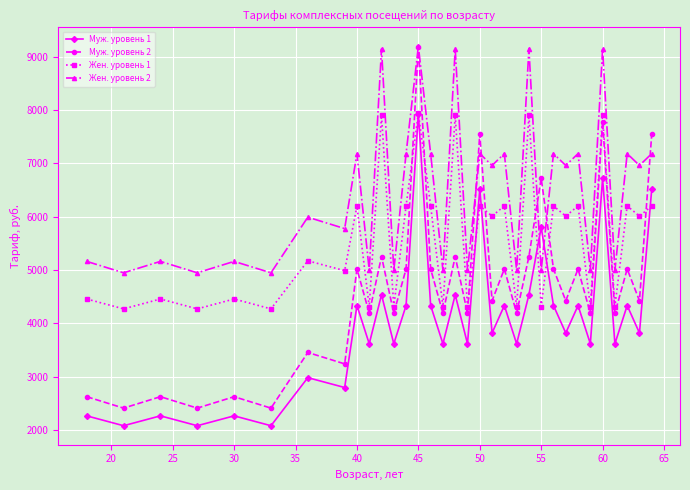

What is the value of the Жен. уровень 1 point at the 12th from the left?

4314.6